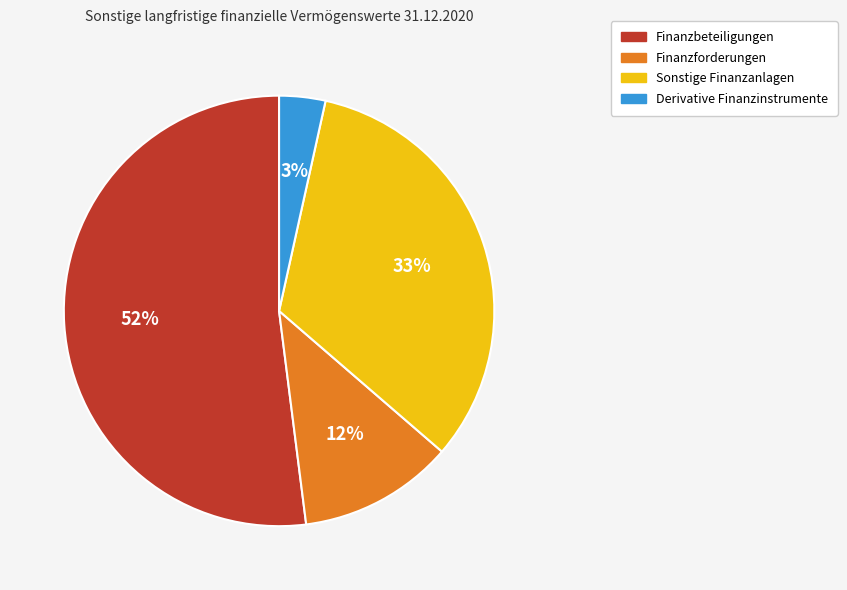

The Finanzforderungen slice represents 12% of the pie. True or false?

True